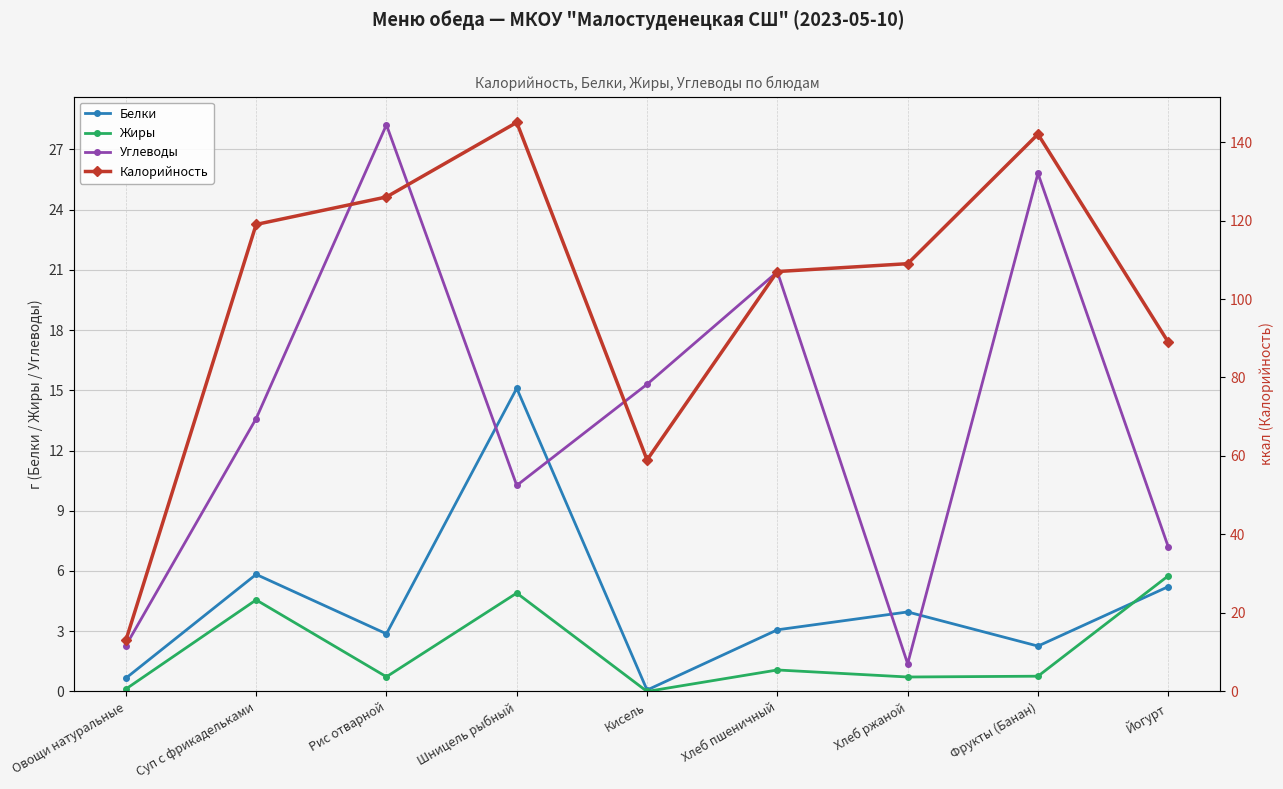

At how many categories does at least one series exceed 133?

2